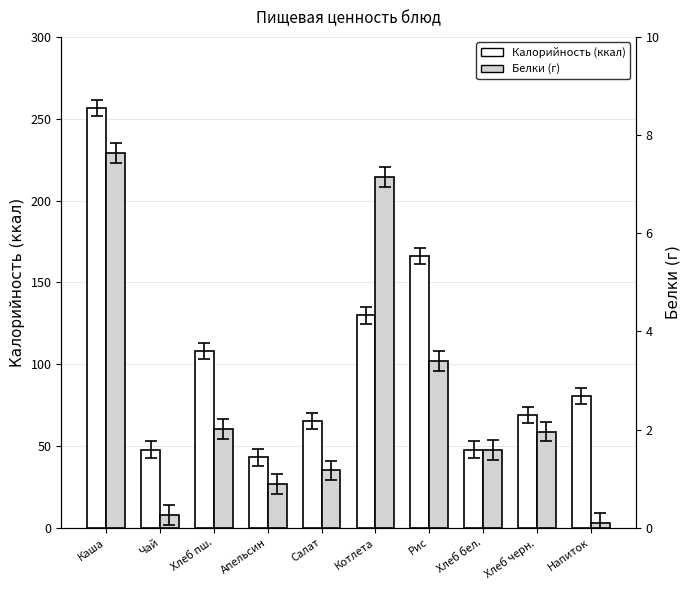

What is the sum of all Калорийность values?

1014.0